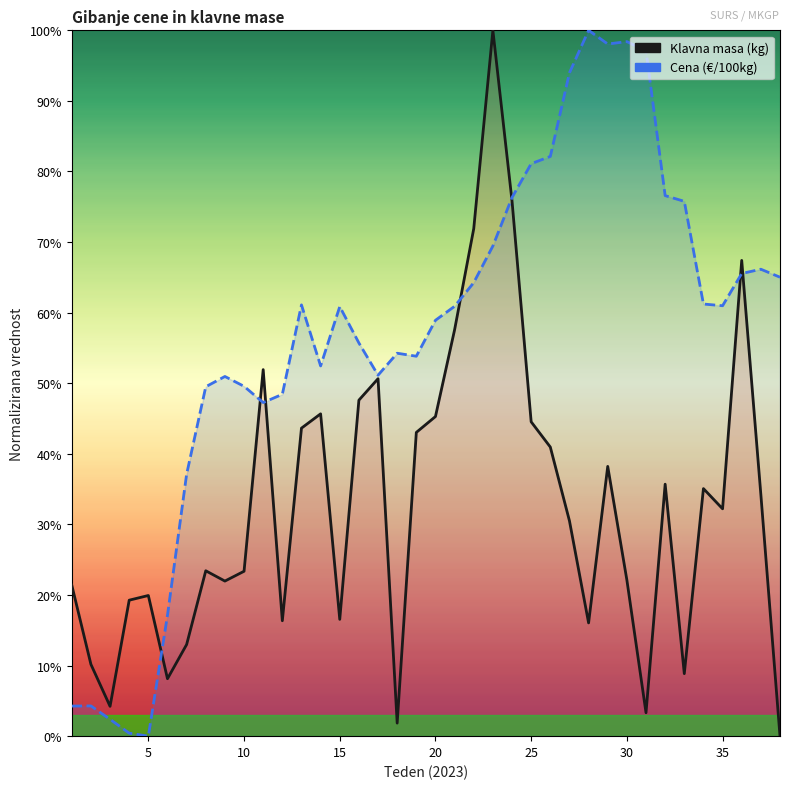

Rank the series by their maximum value, from highest to lowest.

Klavna masa (kg), Cena (€/100kg)